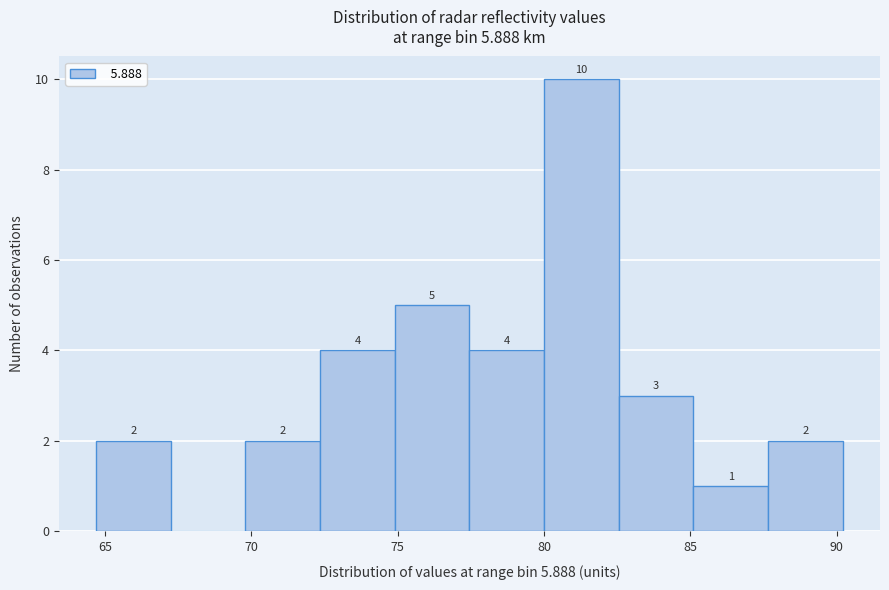

Which range on the x-axis has the tallest bar?

80.00 to 82.55